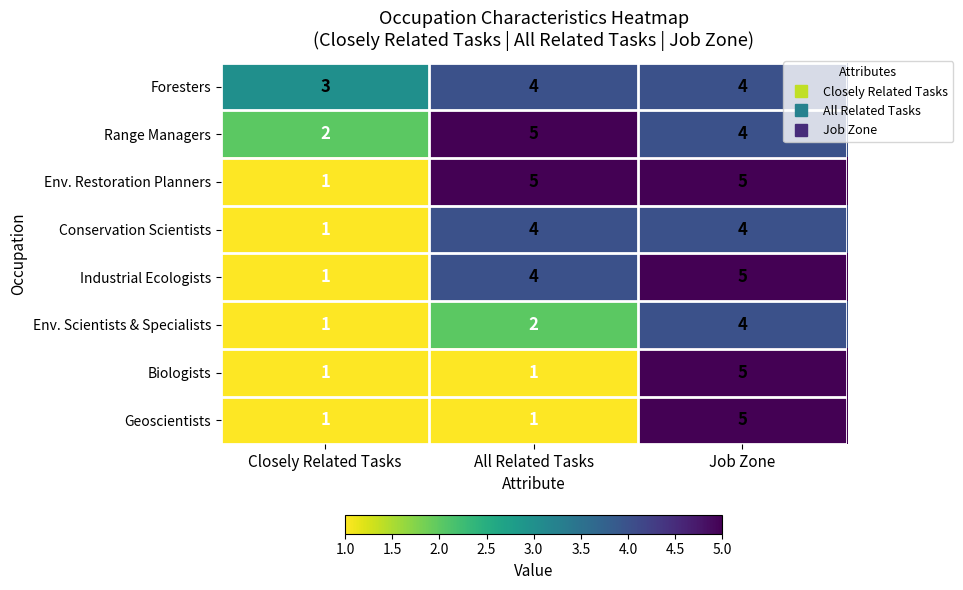

Read the Range Managers value at Job Zone.

4